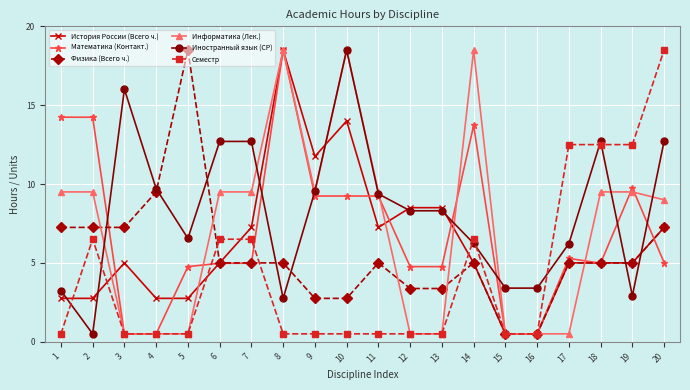

Is it true that Физика (Всего ч.) equals 9.5 at 4?

True